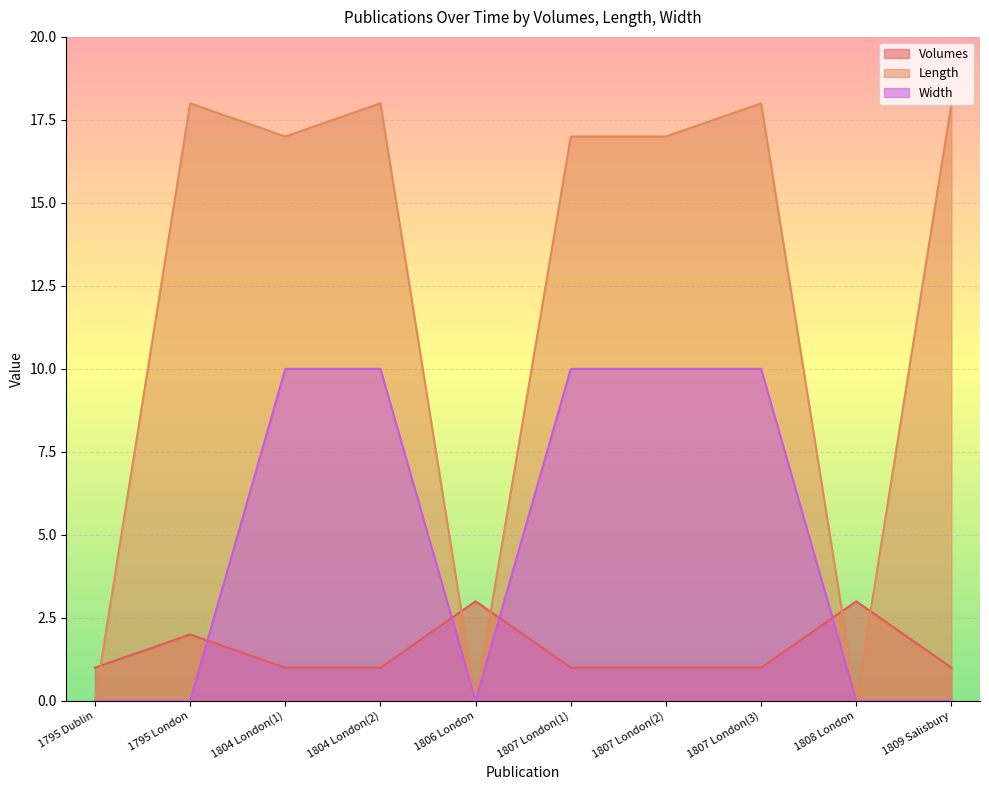

What is the difference between the maximum and minimum values in the Volumes series?

2